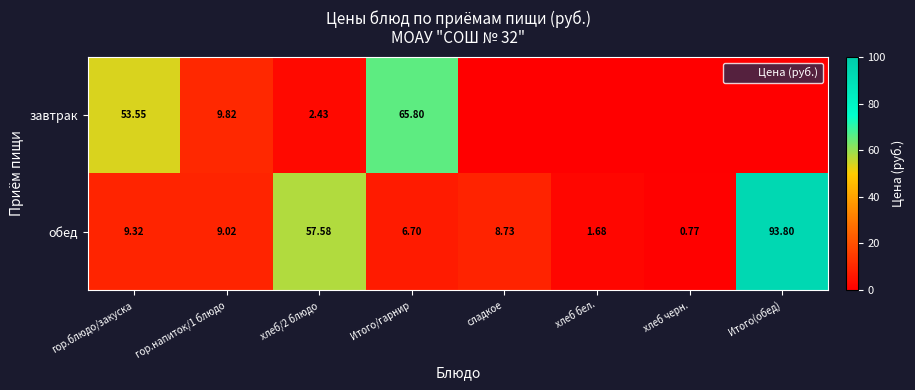

Which series has the largest total across all categories?

обед